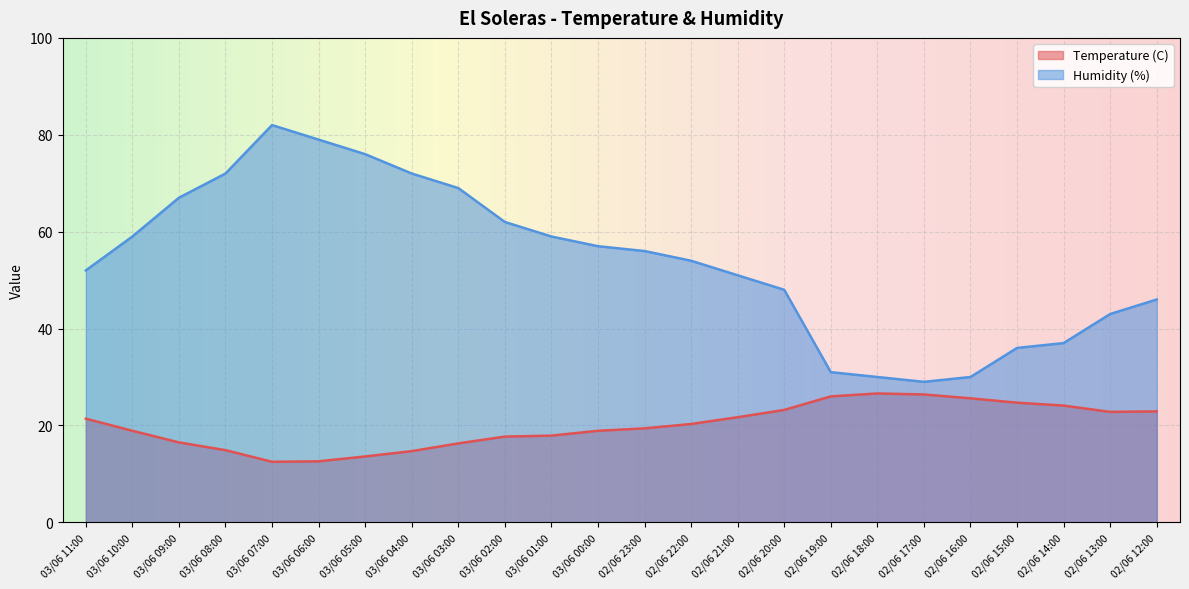

How many lines are shown in the chart?

2